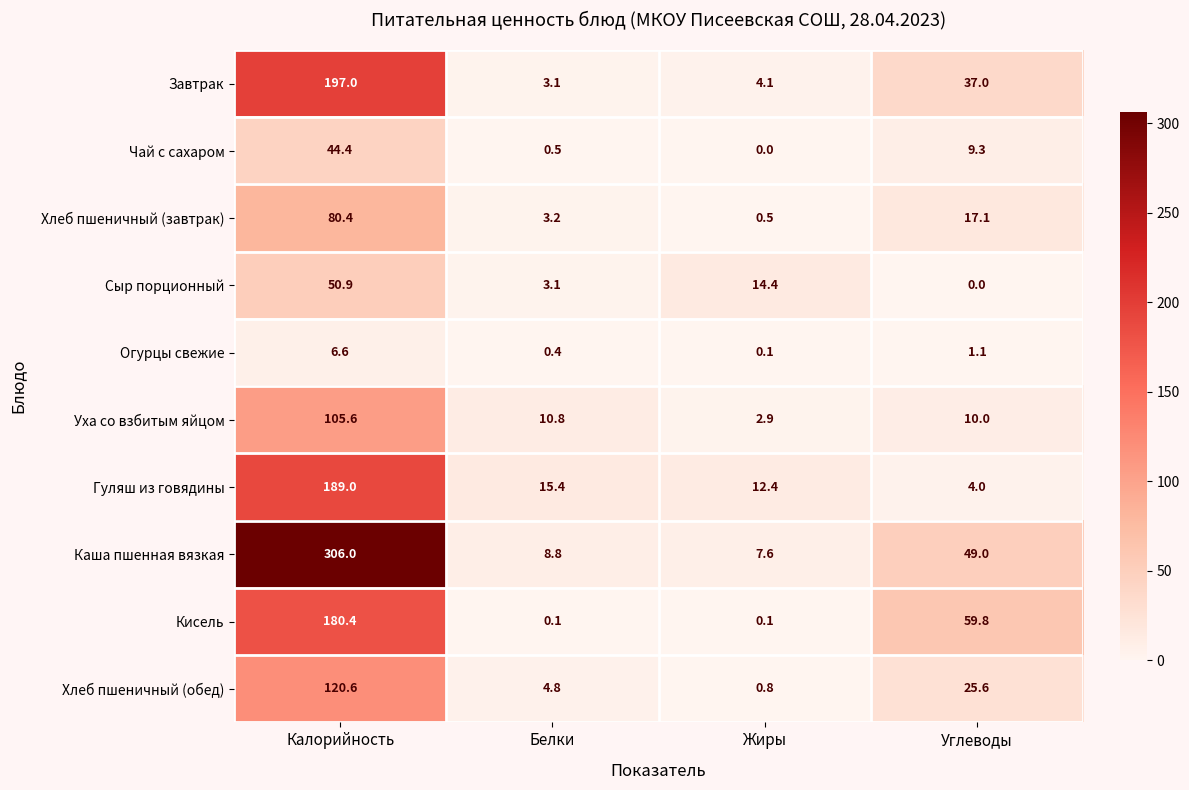

What is the average value of the Кисель series?

60.1